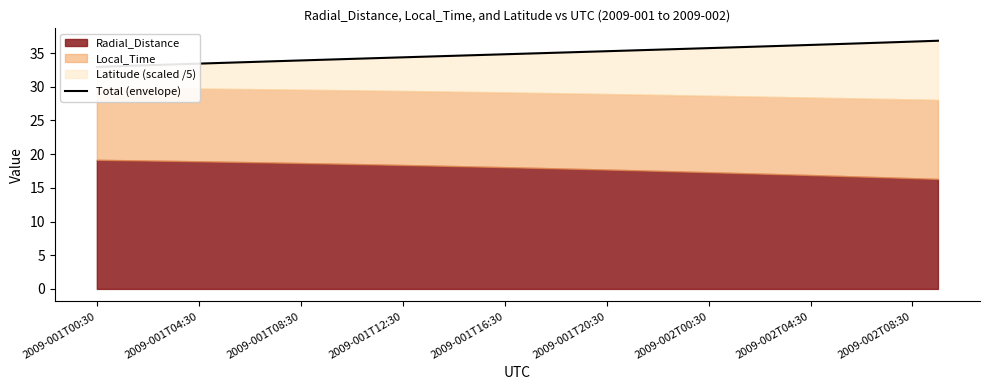

What is the sum of the values at 2009-001T16:30 and 2009-001T00:30?

67.8